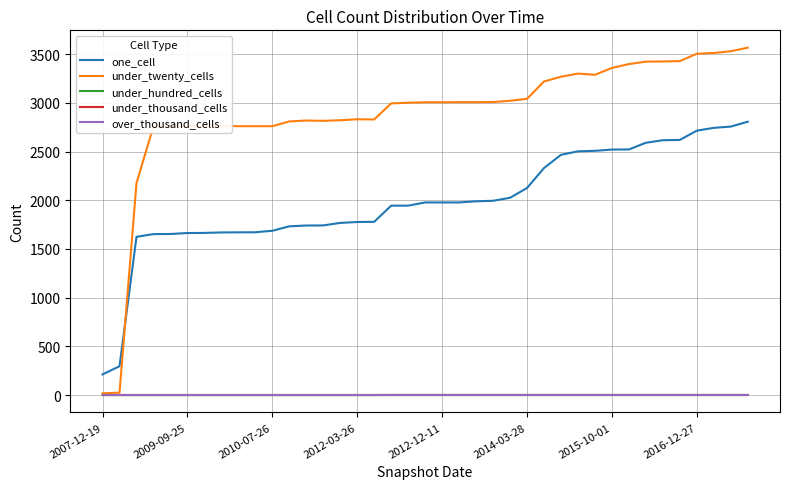

True or false: under_thousand_cells has more than 0 interior local peaks.

False